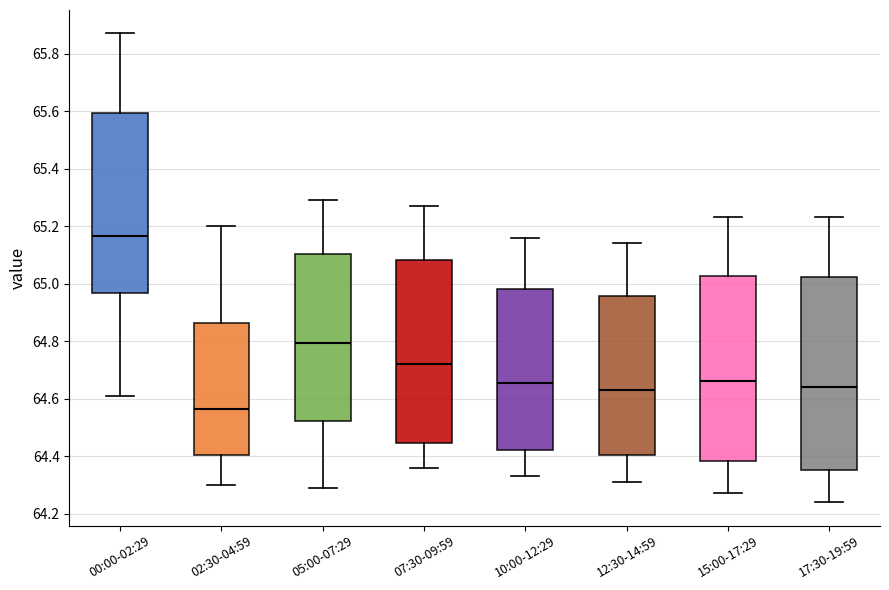

Comparing the boxes themselves (not the whiskers), which one is the tallest?

17:30-19:59